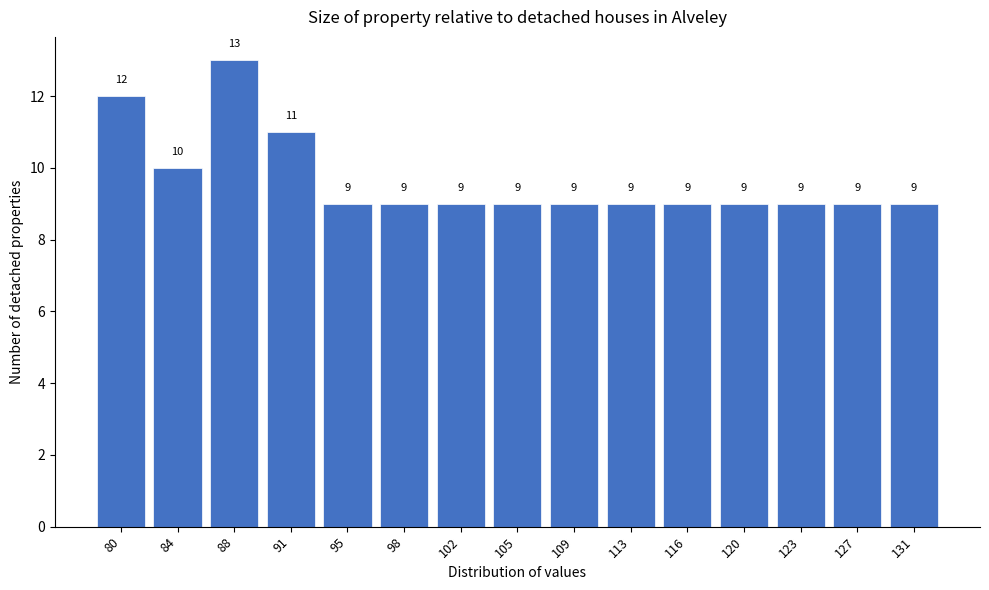

Reading left to right, list all the values displayed in this chart.

80=12	84=10	88=13	91=11	95=9	98=9	102=9	105=9	109=9	113=9	116=9	120=9	123=9	127=9	131=9